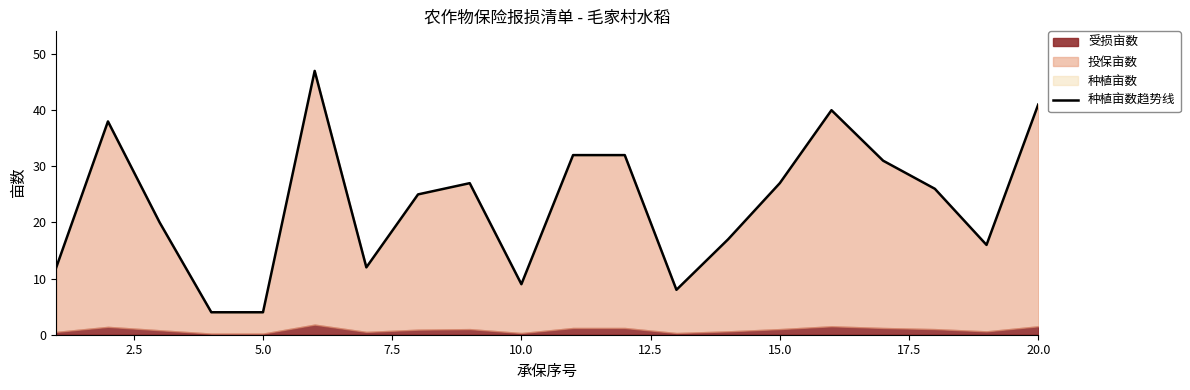

What is the difference between the second highest and second lowest values?

37